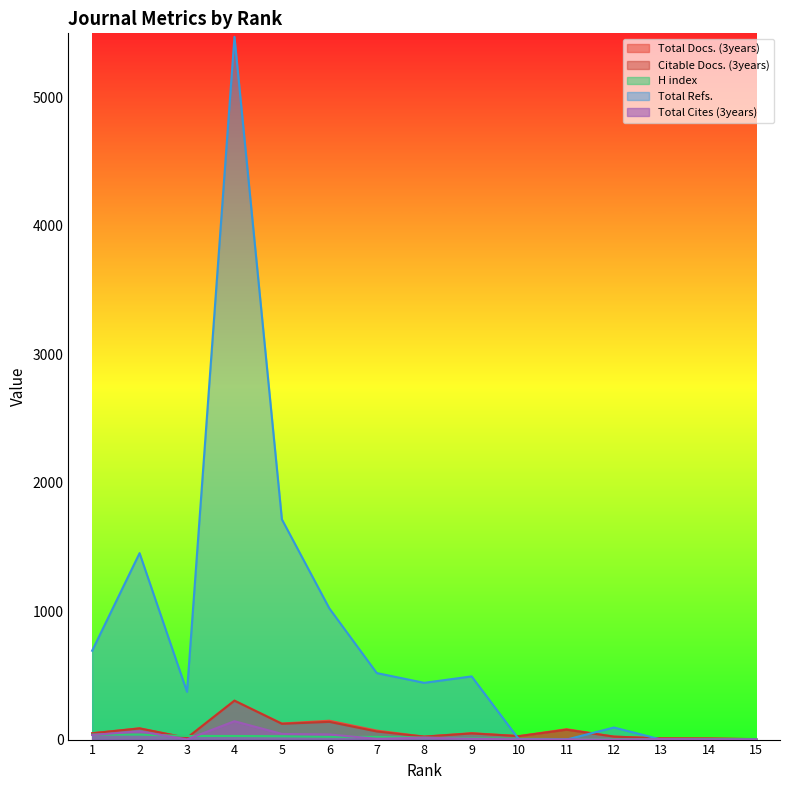

How many times do Total Docs. (3years) and H index cross each other?

2